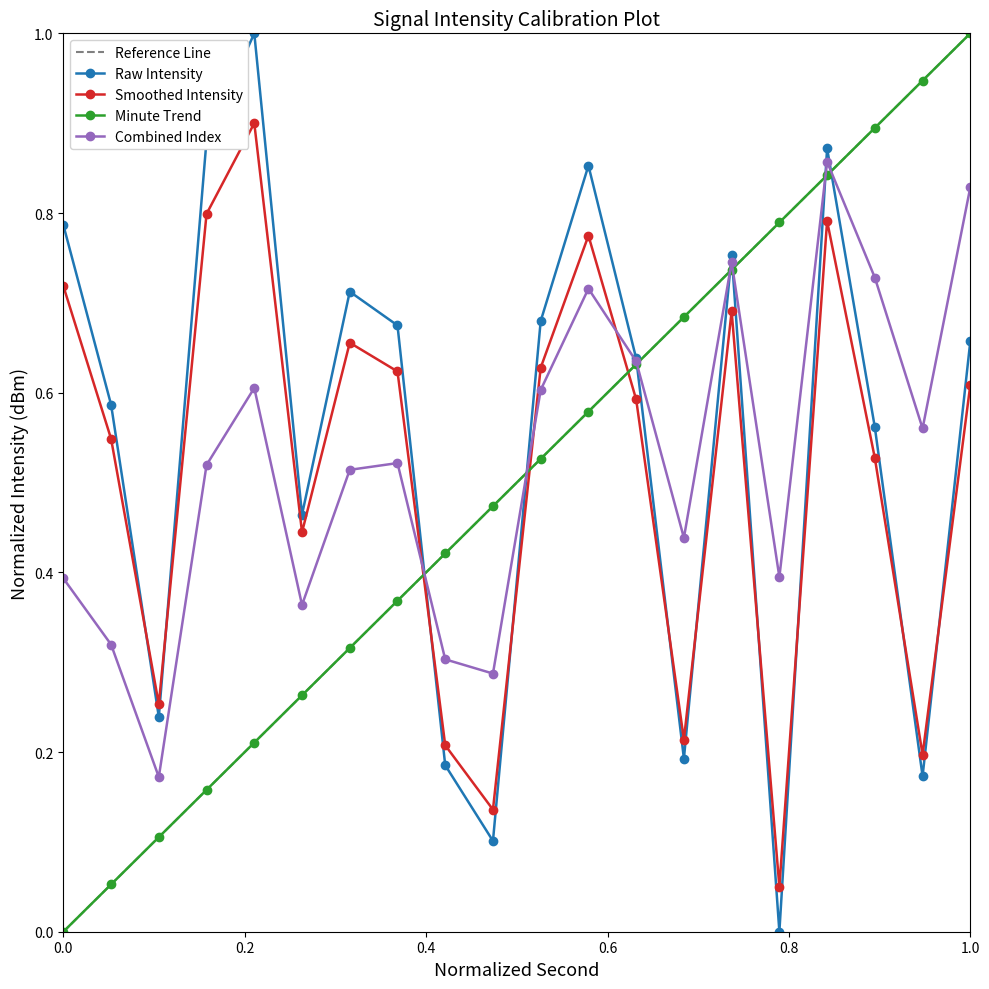

Is this an area chart (filled region under the line)?

No